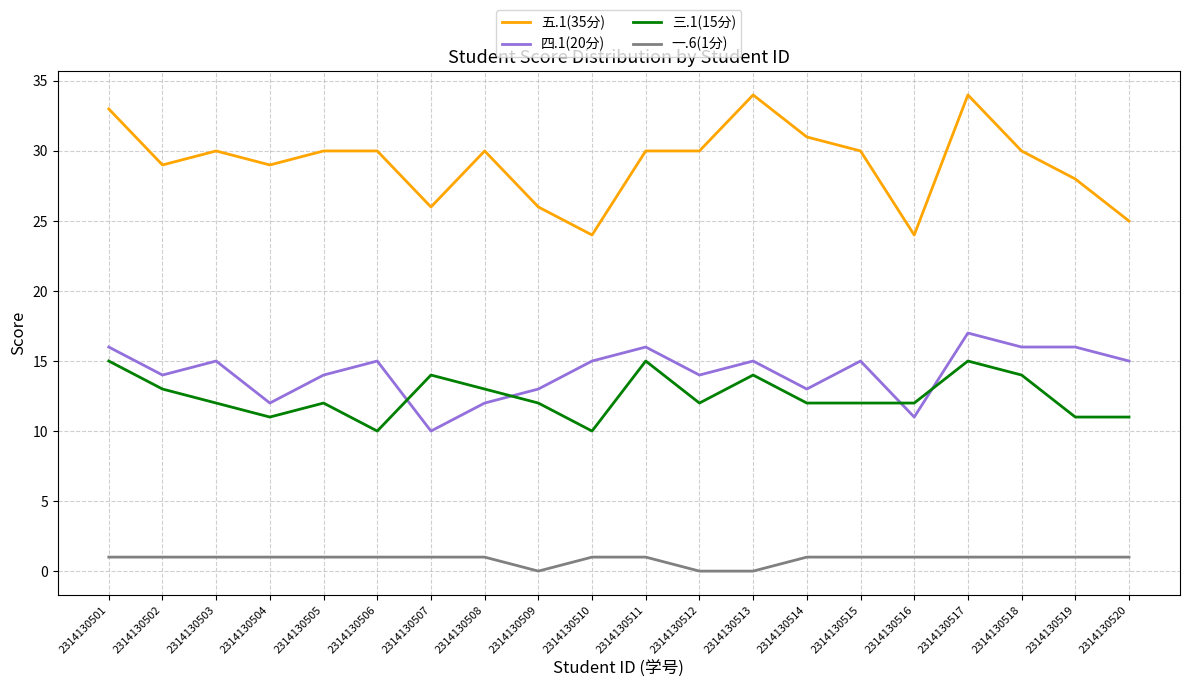

Which series changed the most between 2314130503 and 2314130507?

四.1(20分)